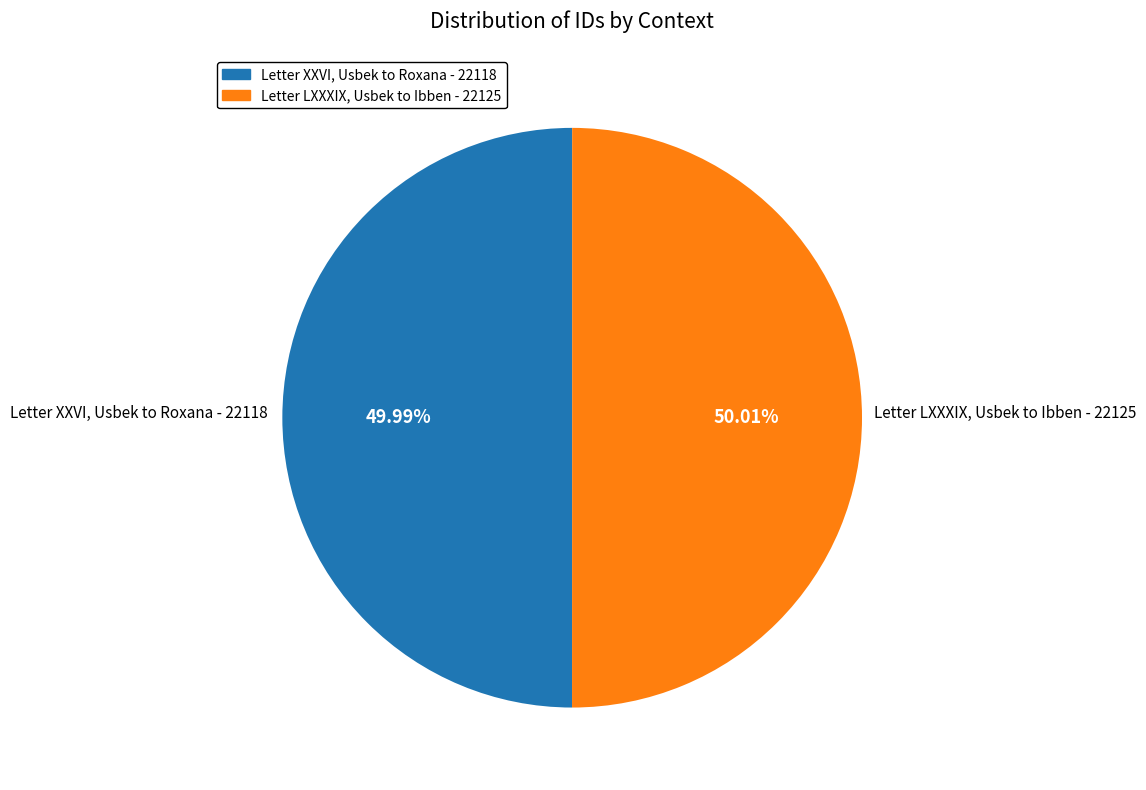

Rank the categories by value from lowest to highest.

Letter XXVI, Usbek to Roxana, Letter LXXXIX, Usbek to Ibben